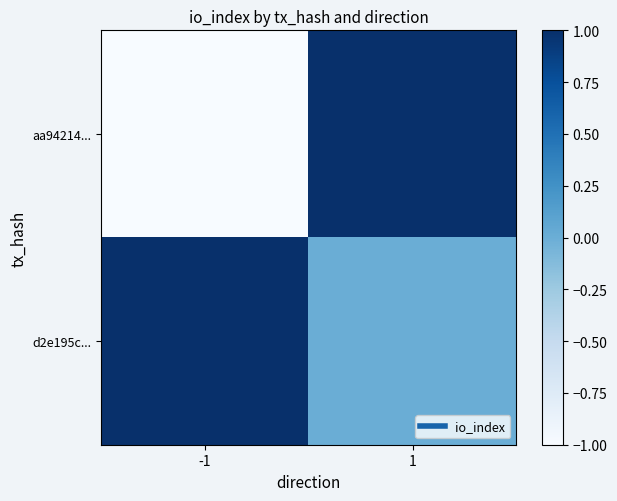

Which series changed the most between -1 and 1?

aa94214...